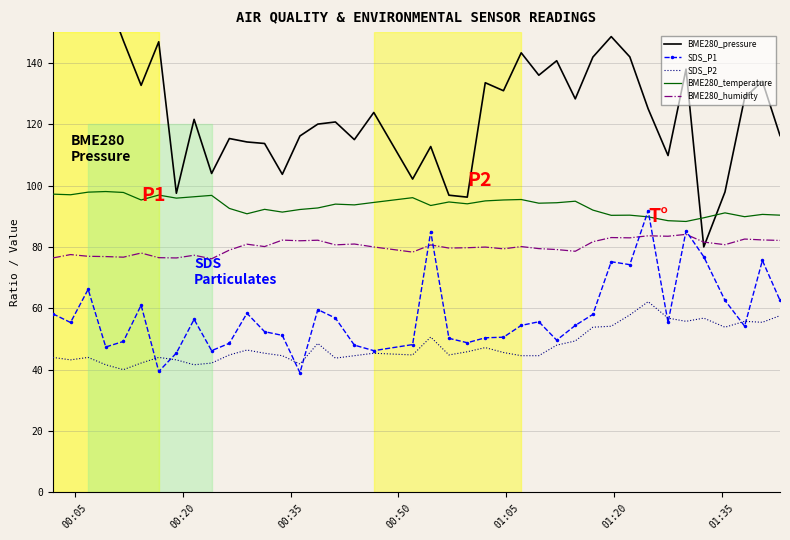

What are all the series names shown in the legend?

BME280_pressure, SDS_P1, SDS_P2, BME280_temperature, BME280_humidity